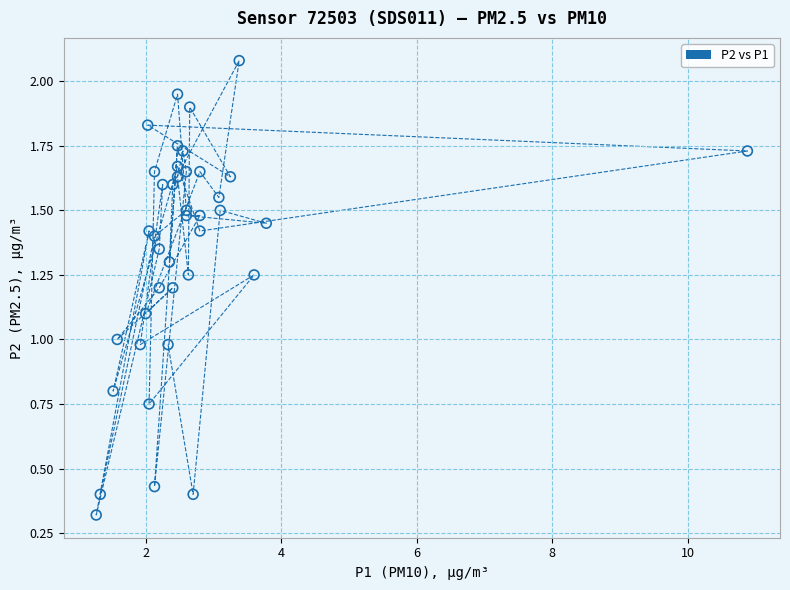

What is the range of X values (max minus min)?

9.6